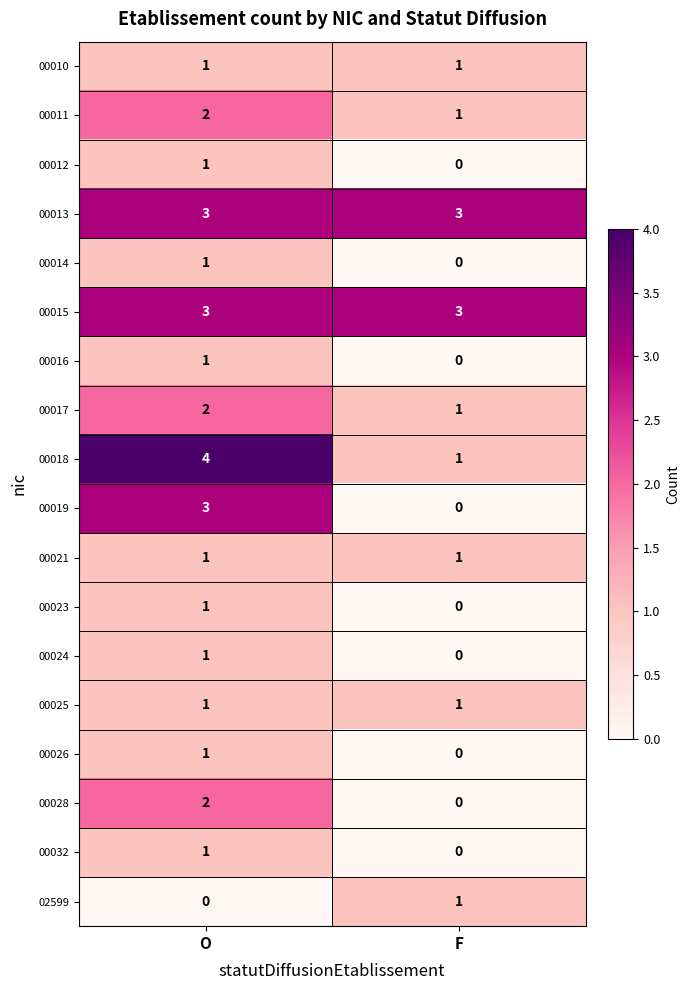

Is the value of 00028 at O greater than the value of 00023 at F?

Yes